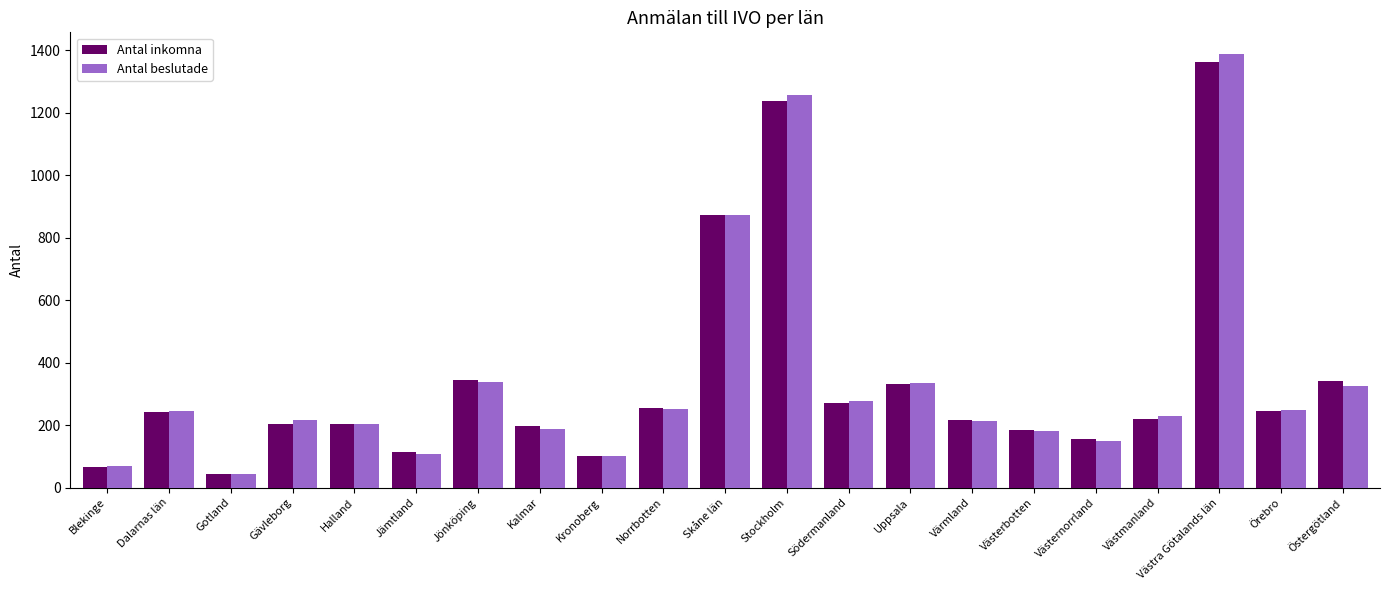

Between Västra Götalands län and Örebro, which series saw the biggest shift?

Antal beslutade